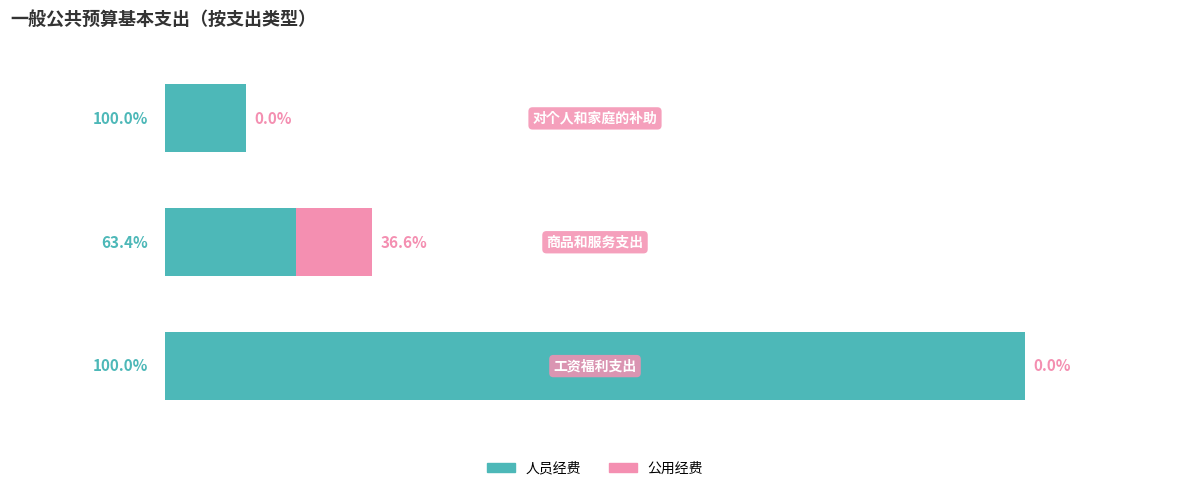

What is the average value of the 人员经费 series?

0.4